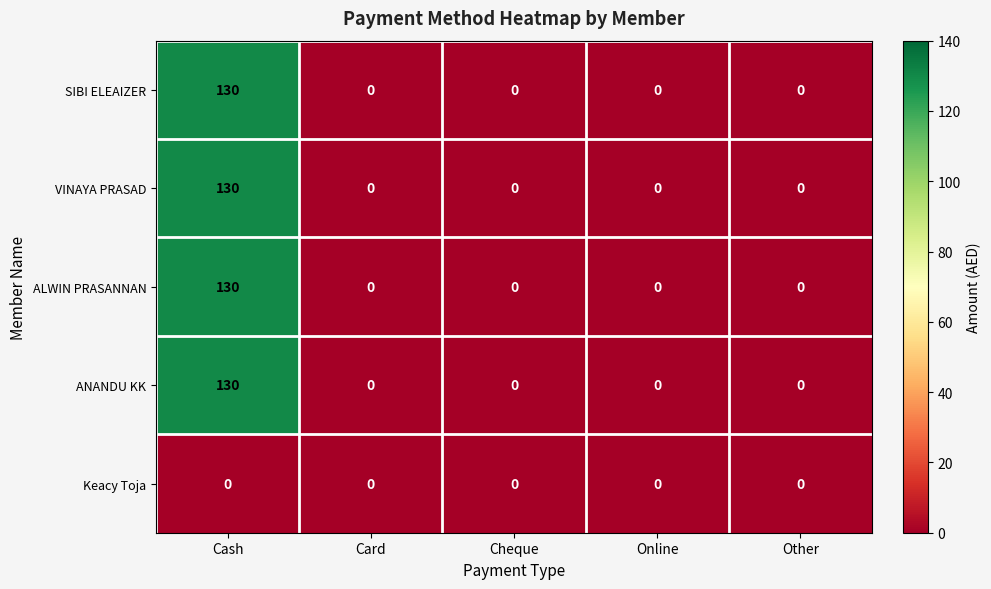

The value of SIBI ELEAIZER at Cash is 32. True or false?

False